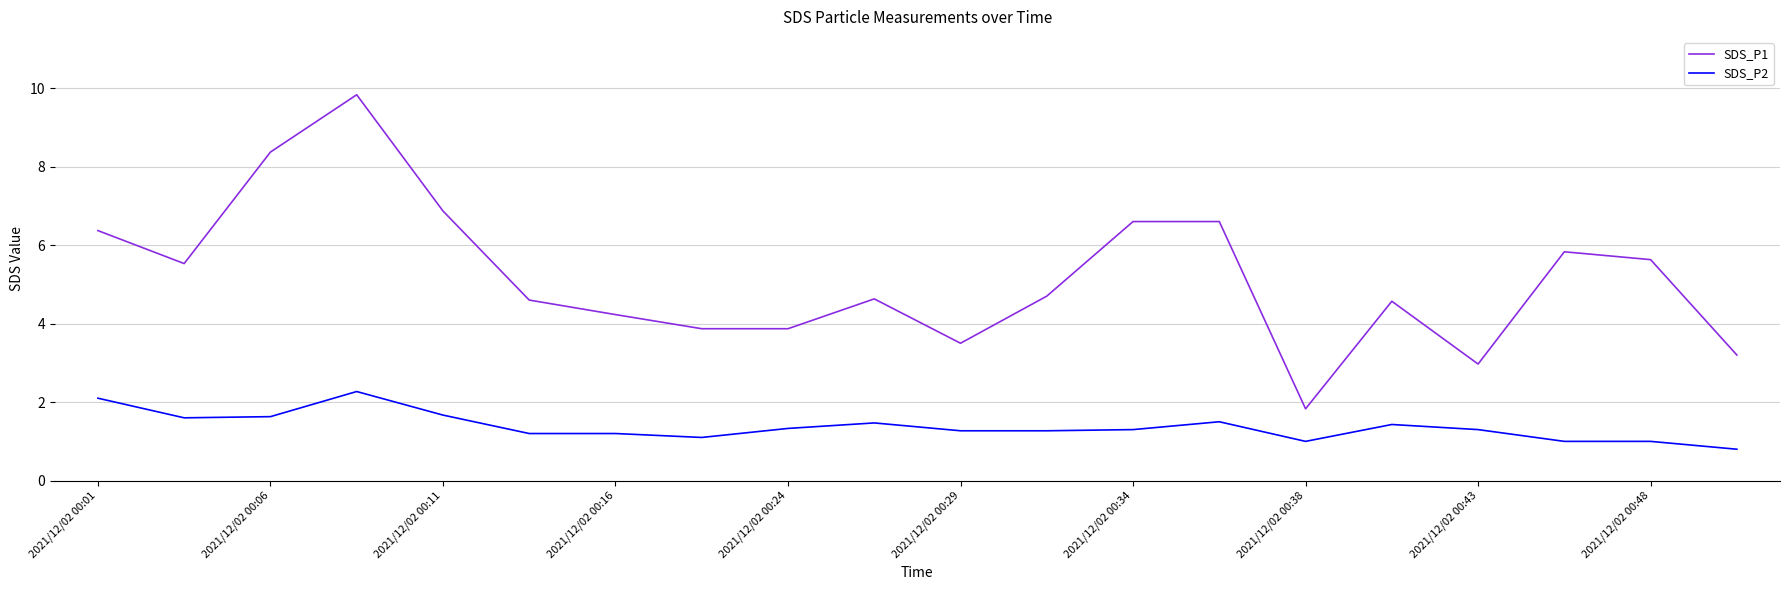

How many lines are shown in the chart?

2